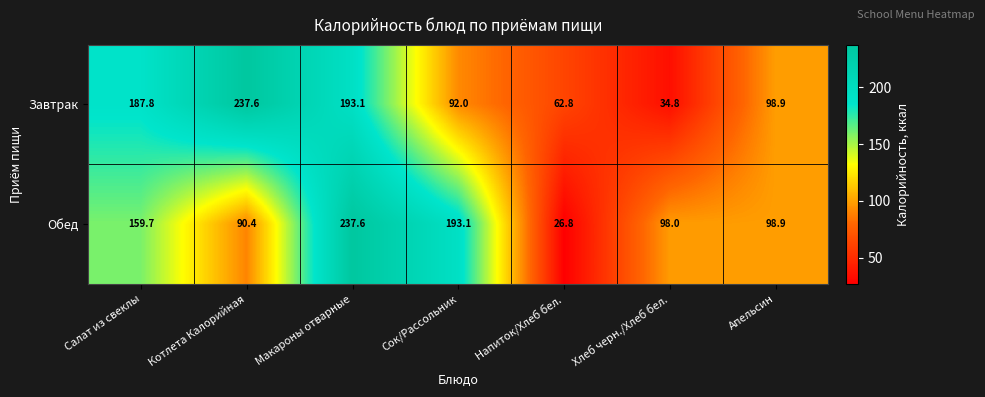

How many categories are shown in the chart?

7